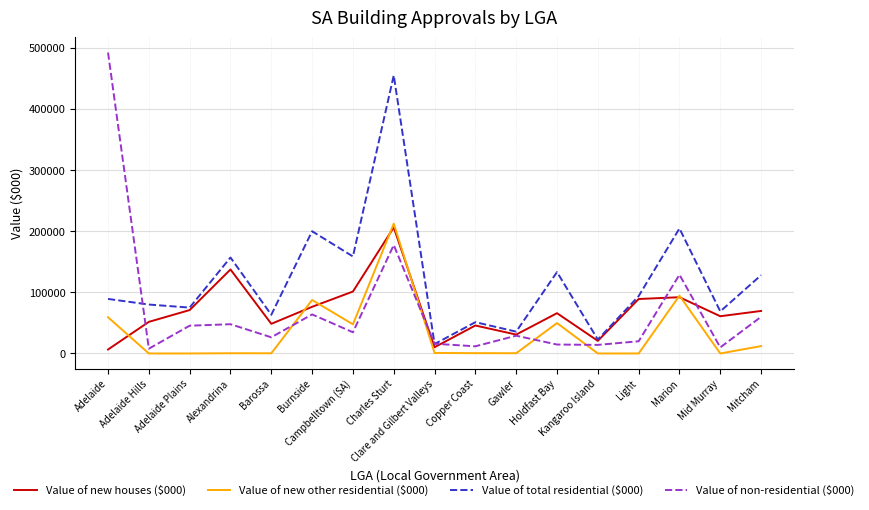

What is the difference between the second highest and minimum values in the Value of total residential ($000) series?

189135